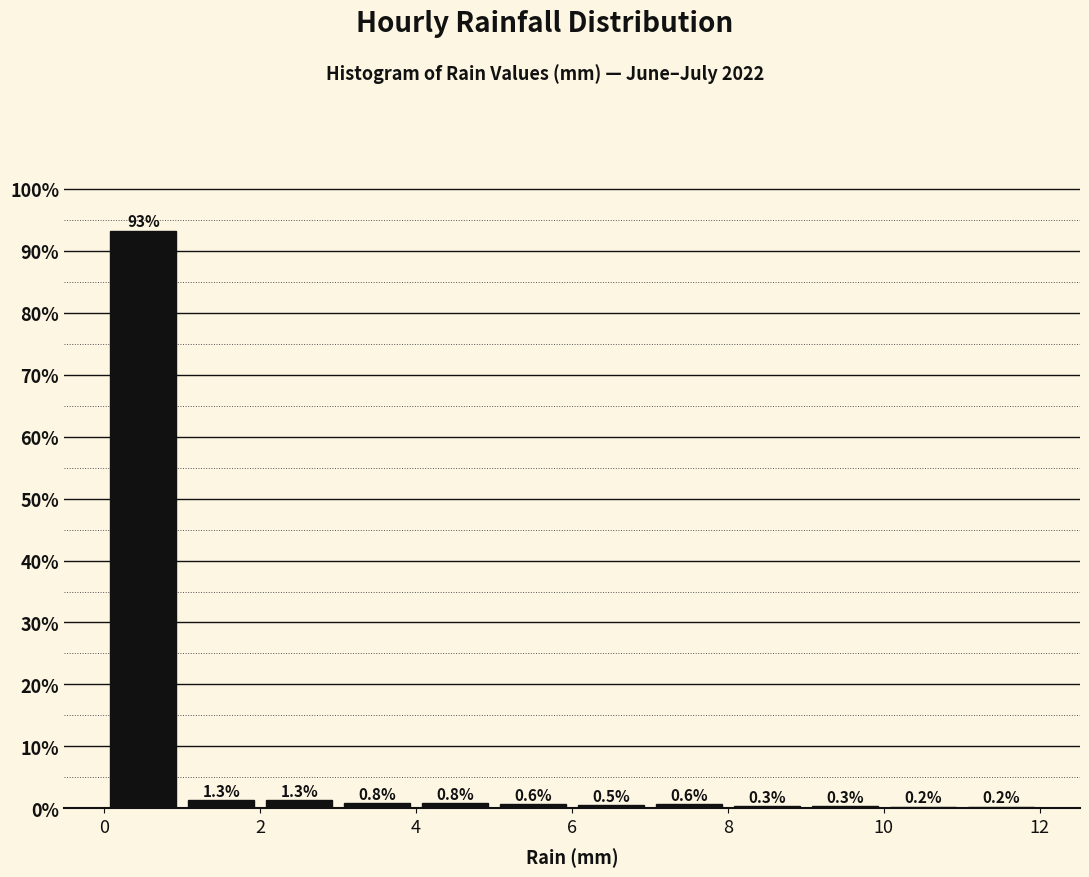

Over which range of the x-axis is the bar tallest?

0 to 1